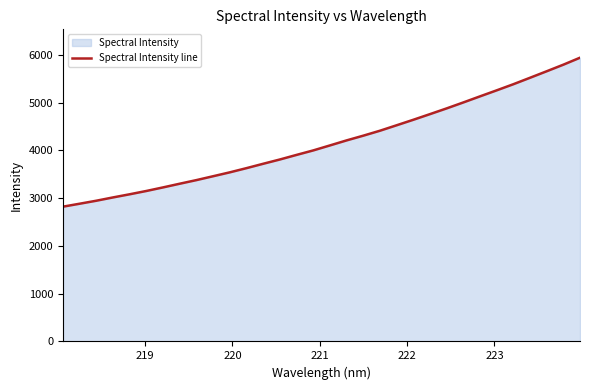

What is the difference between the maximum and minimum values?

3118.0